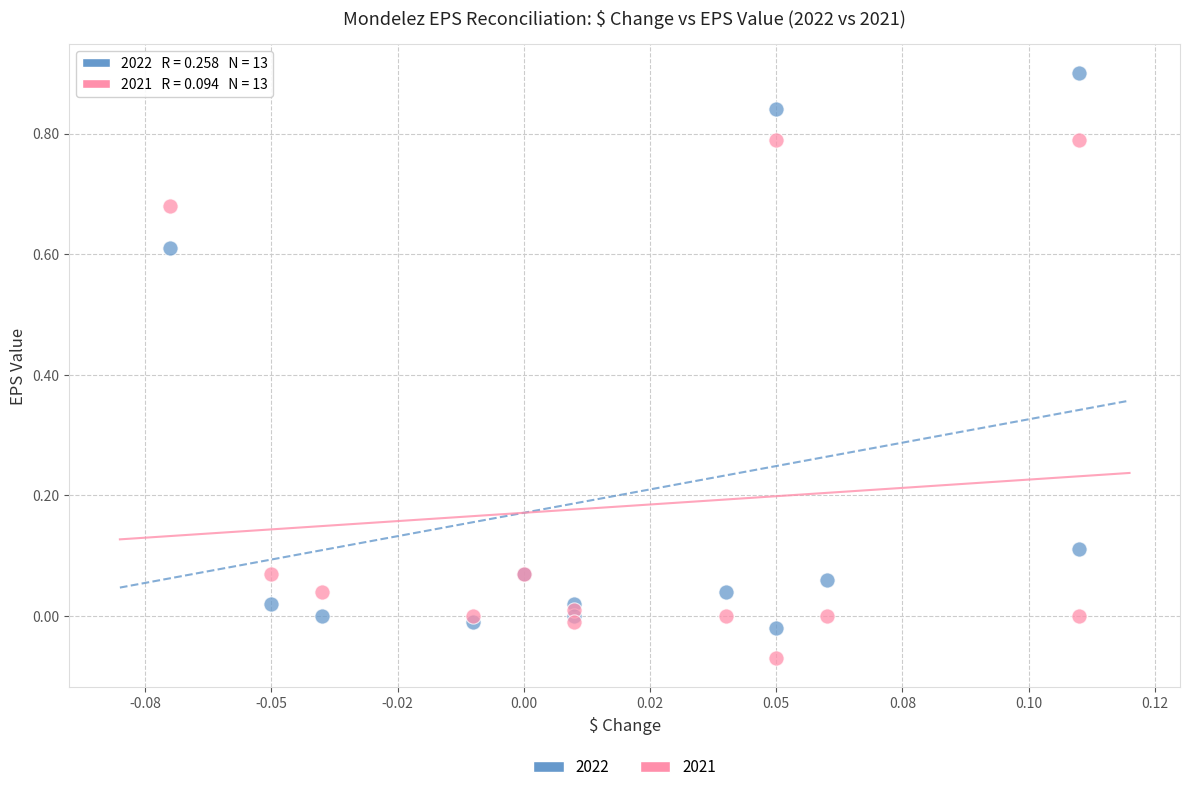

What are all the series names shown in the legend?

2022, 2021